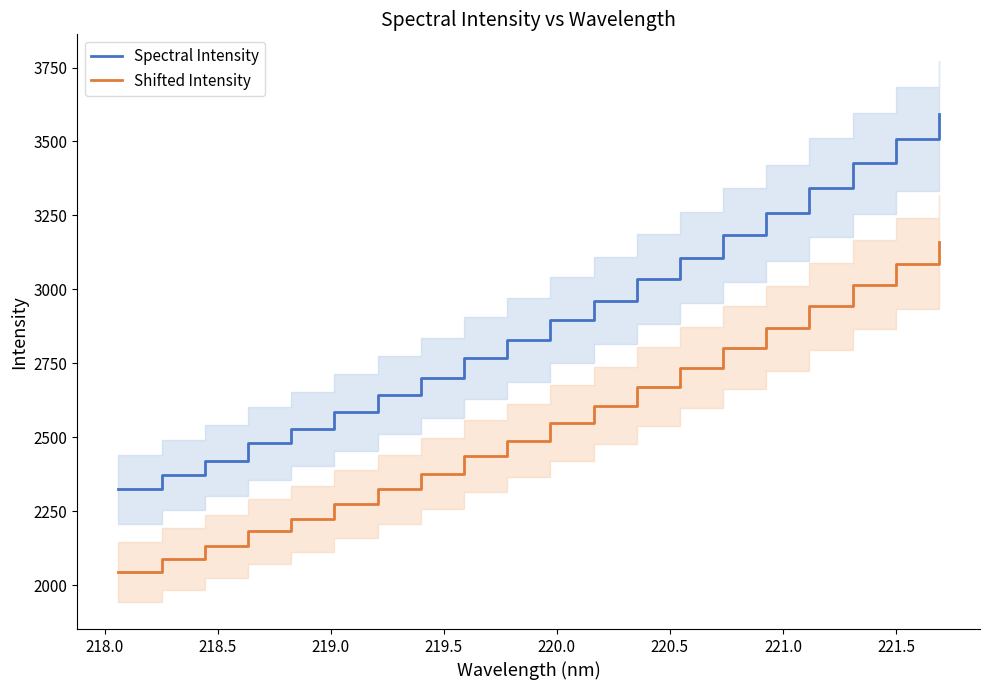

What is the maximum value for Spectral Intensity?

3591.2